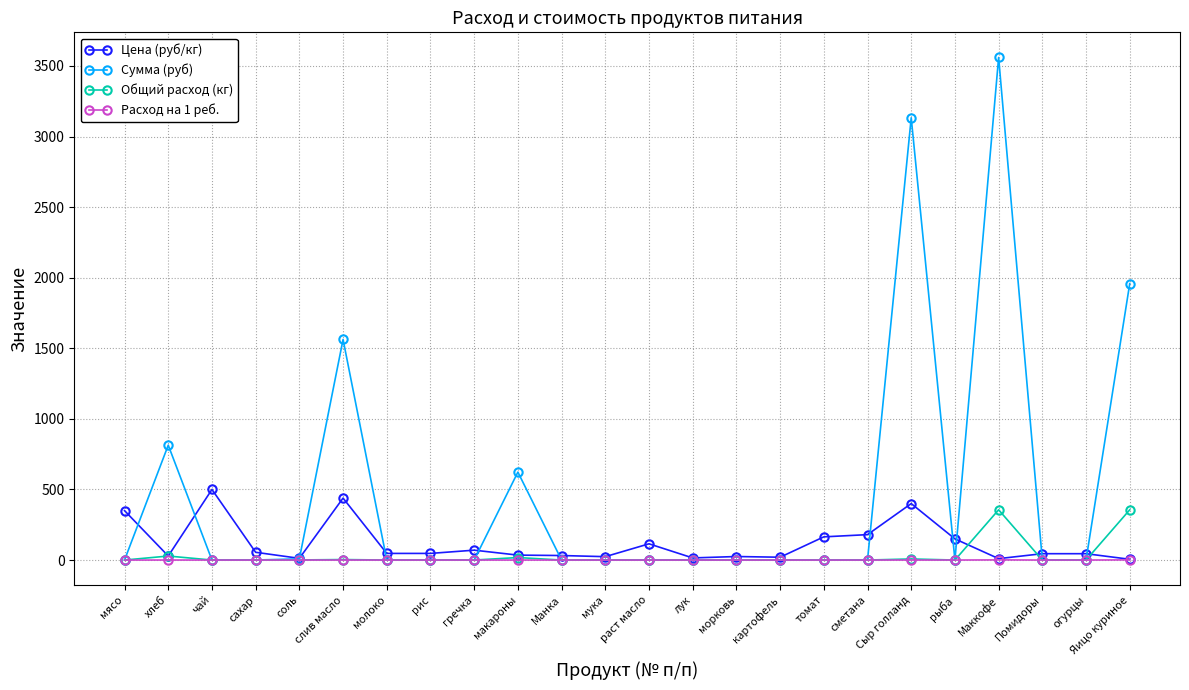

Which series has the largest range (max minus min)?

Сумма (руб)